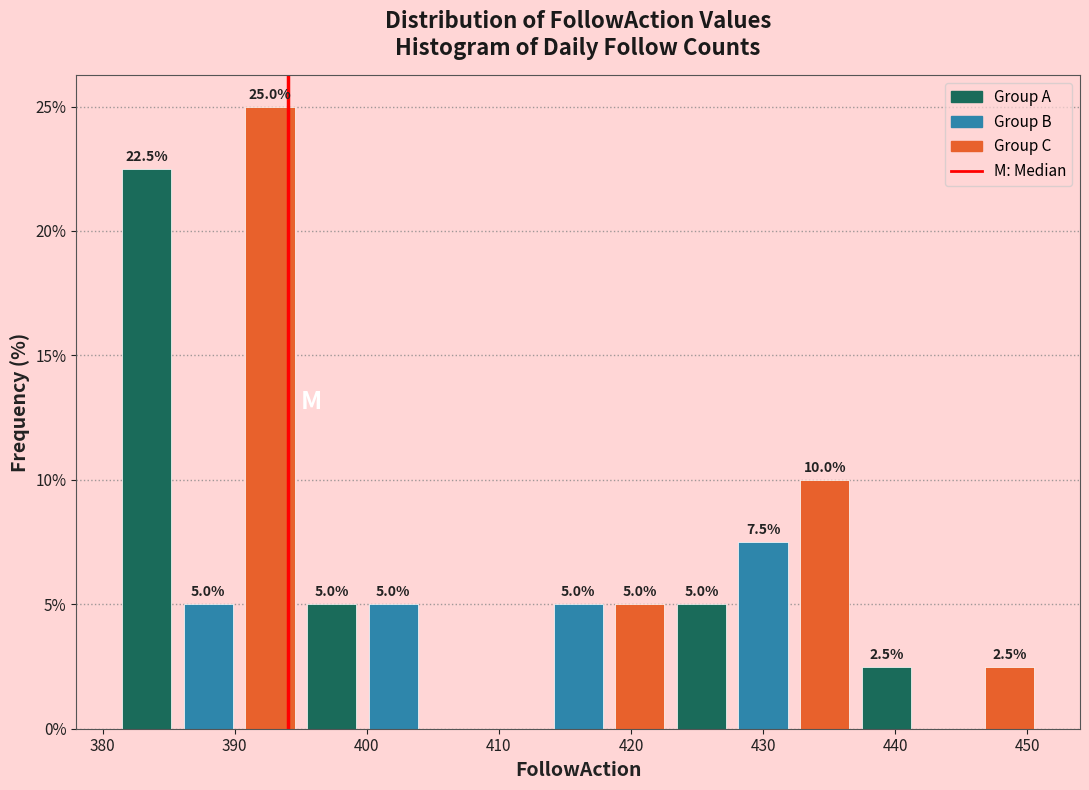

Over which range of the x-axis is the bar tallest?

390 to 395